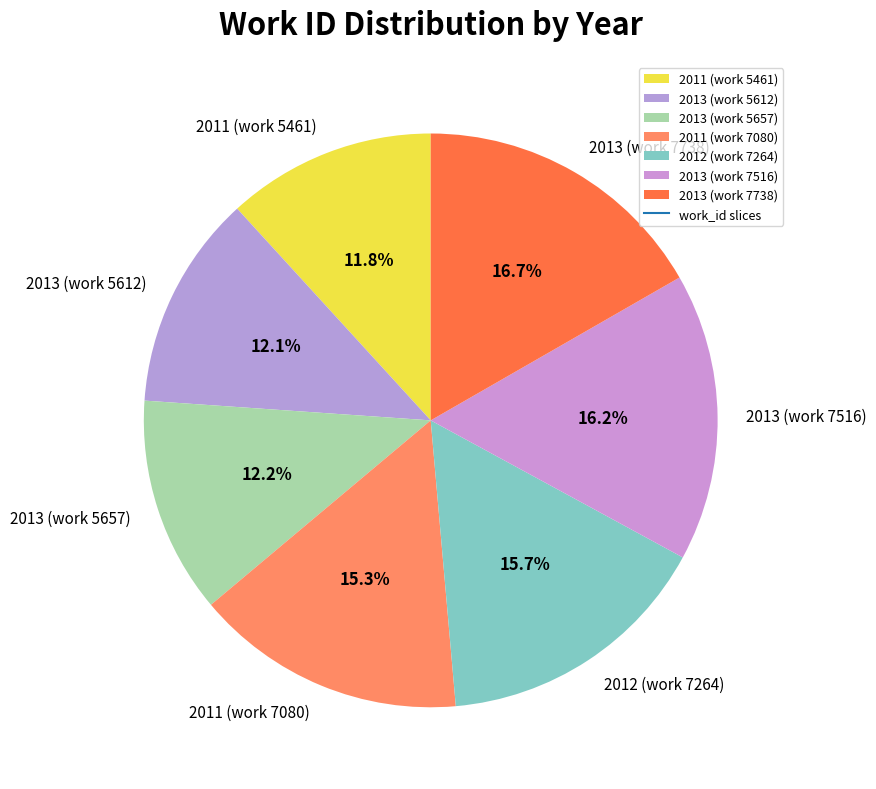

The 2011 (work 7080) slice represents 27% of the pie. True or false?

False